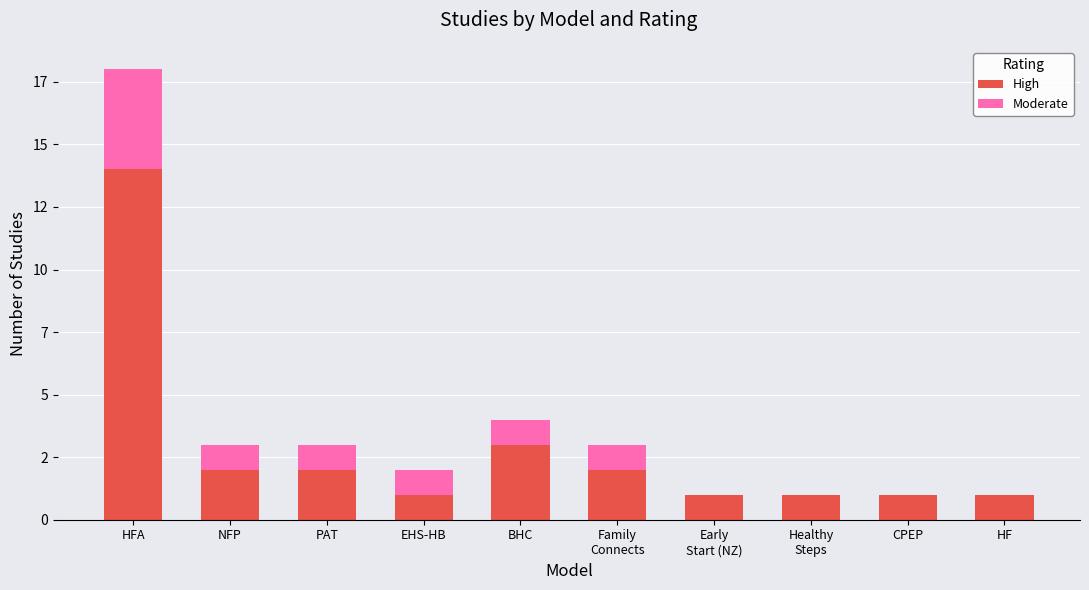

What are all the series names shown in the legend?

High, Moderate